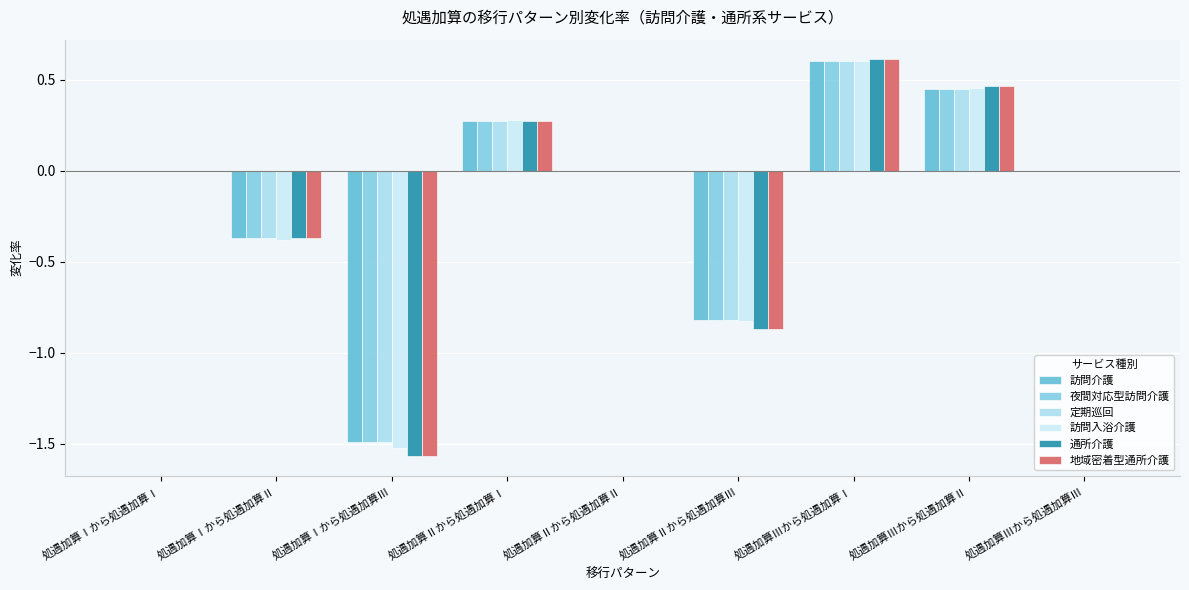

Between 処遇加算Ⅰから処遇加算Ⅲ and 処遇加算Ⅱから処遇加算Ⅲ, which series saw the biggest shift?

訪問入浴介護